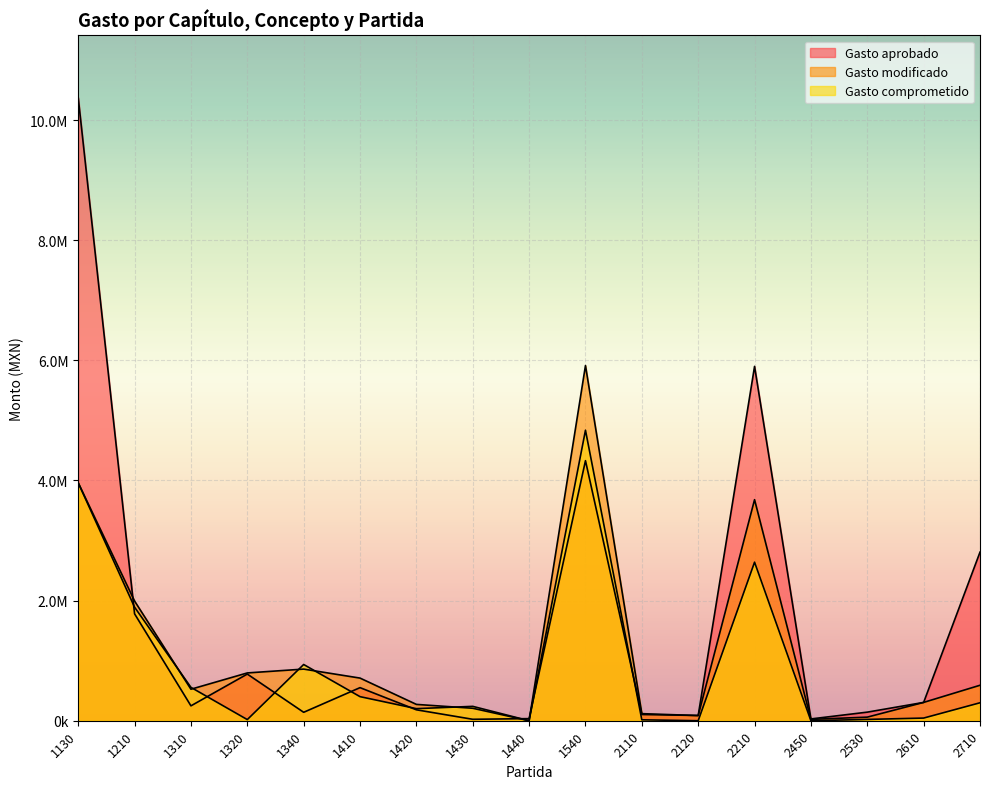

List the series in order of their peak value, lowest first.

Gasto comprometido, Gasto modificado, Gasto aprobado